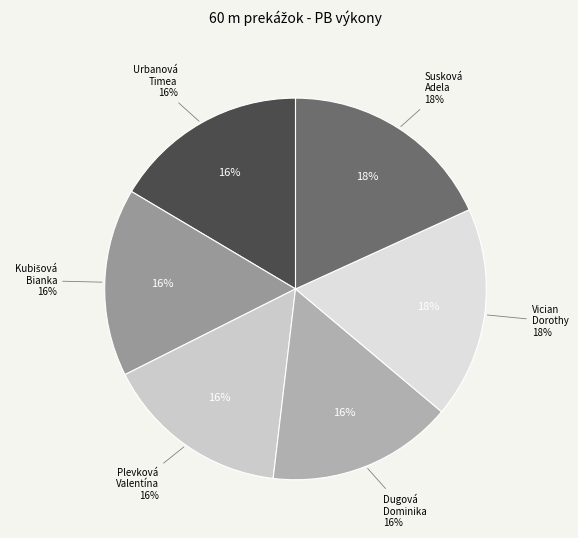

Is the sum of Kubišová Bianka and Urbanová Timea greater than half?

No